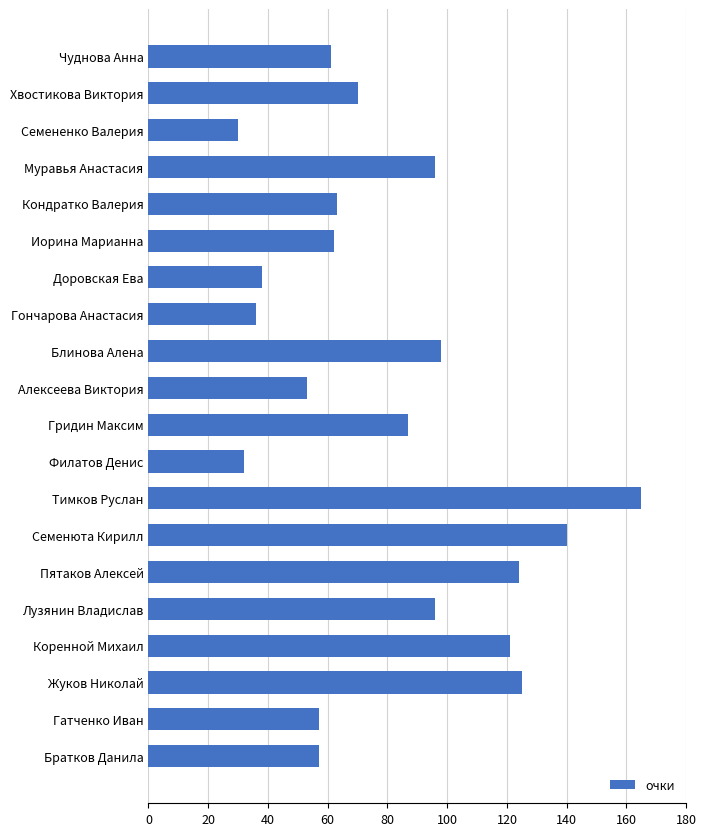

Reading bottom to top, list all the values displayed in this chart.

57	57	125	121	96	124	140	165	32	87	53	98	36	38	62	63	96	30	70	61